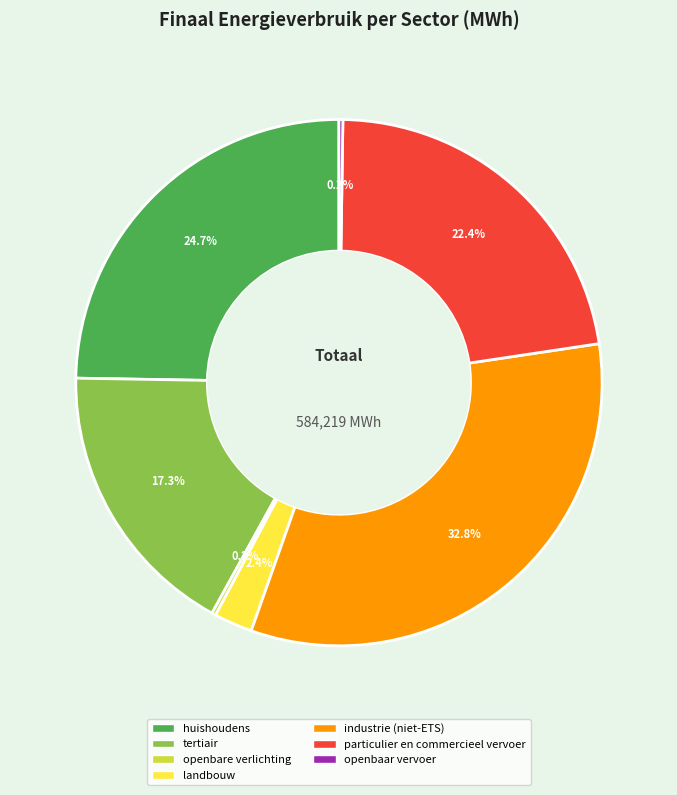

Is it true that tertiair is 5% of the pie?

False